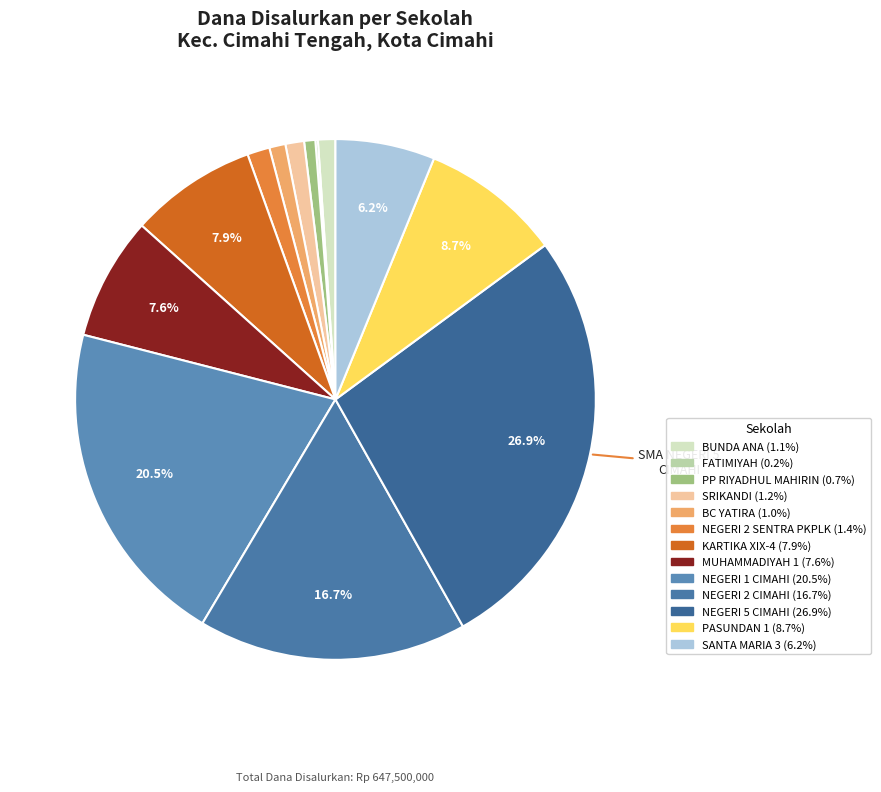

What is the largest slice in the pie chart?

SMA NEGERI 5 CIMAHI